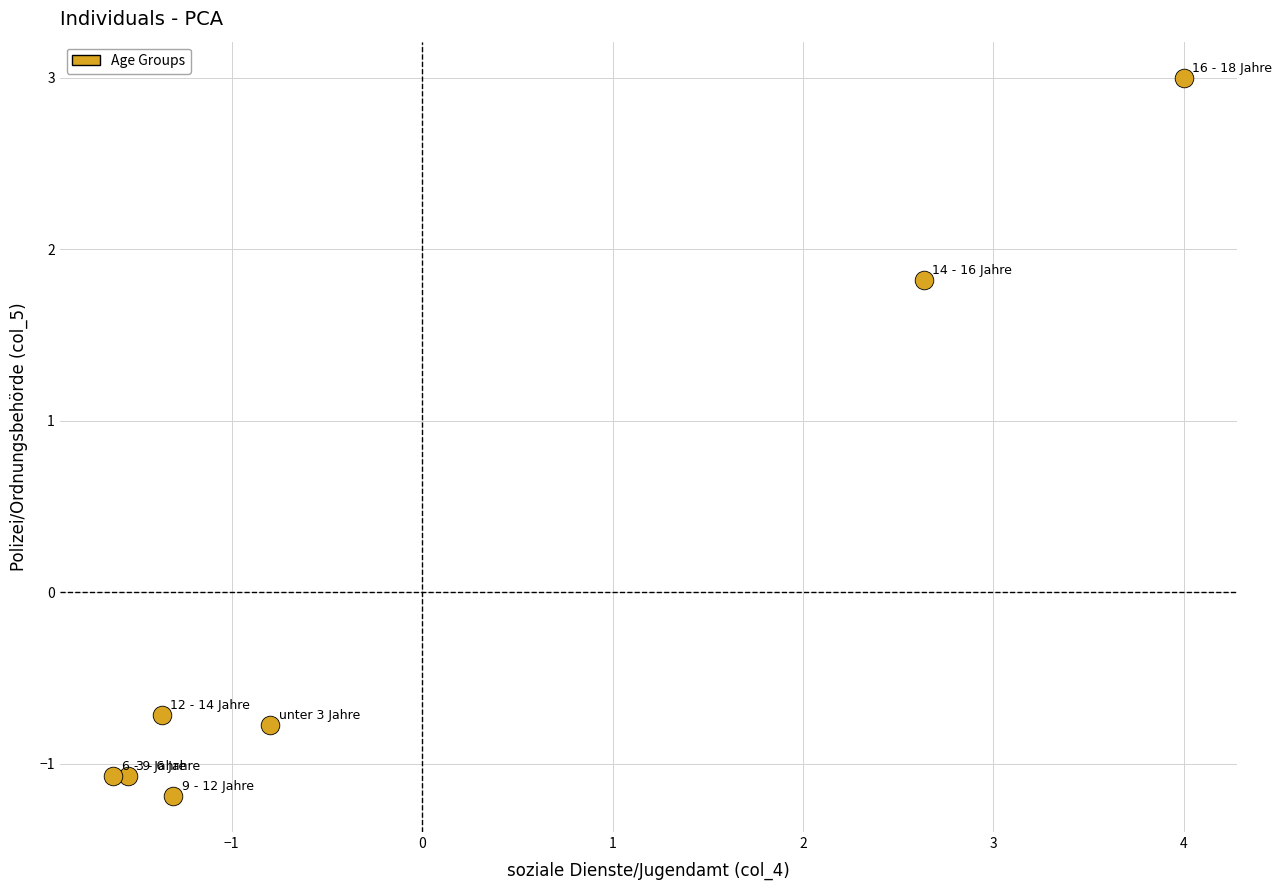

What Y value in the scatter plot is closest to 0?

-0.7